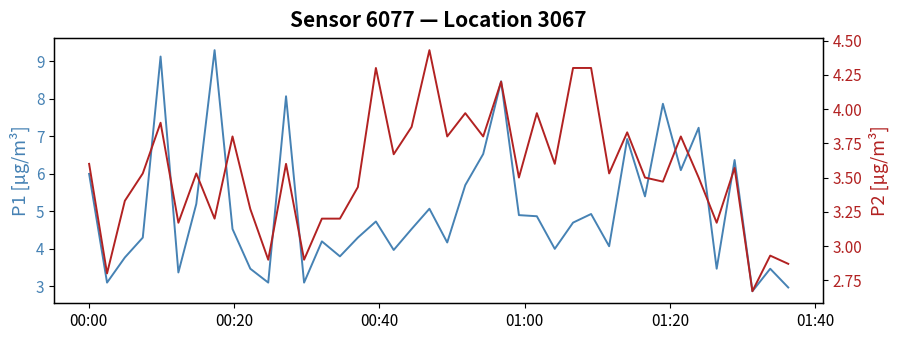

Does the chart display data point markers on the line(s)?

No